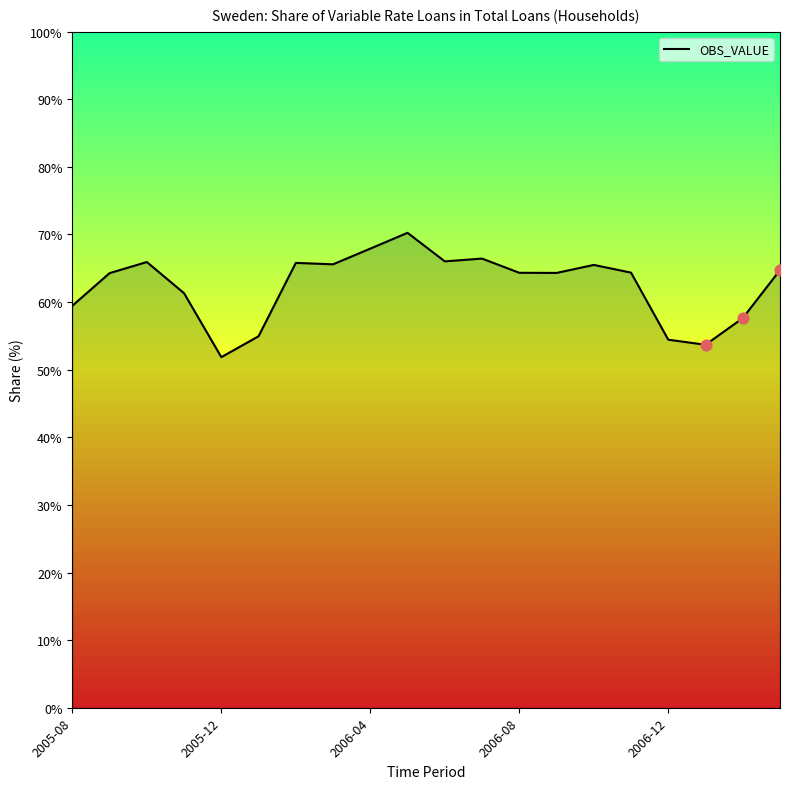

What is the difference between the maximum and minimum values?

18.4